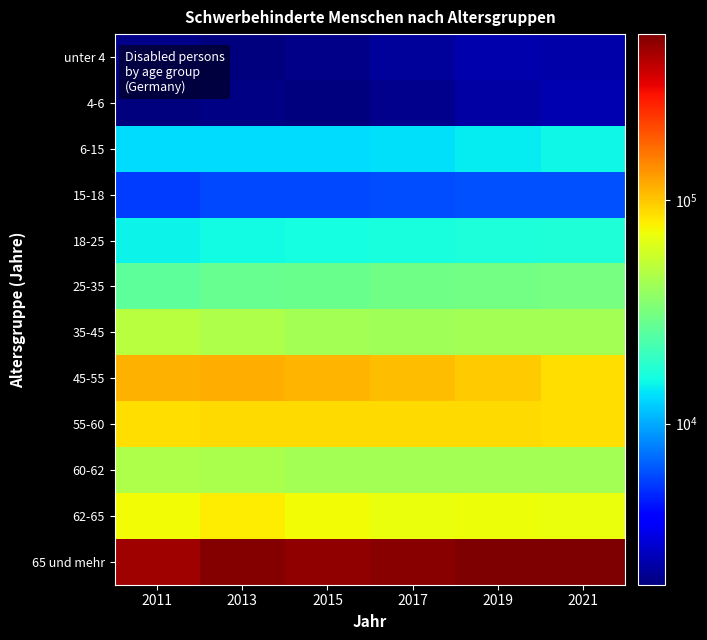

Rank the series at 2013 from highest to lowest value.

65 und mehr, 45-55, 55-60, 62-65, 35-45, 60-62, 25-35, 18-25, 6-15, 15-18, 4-6, unter 4